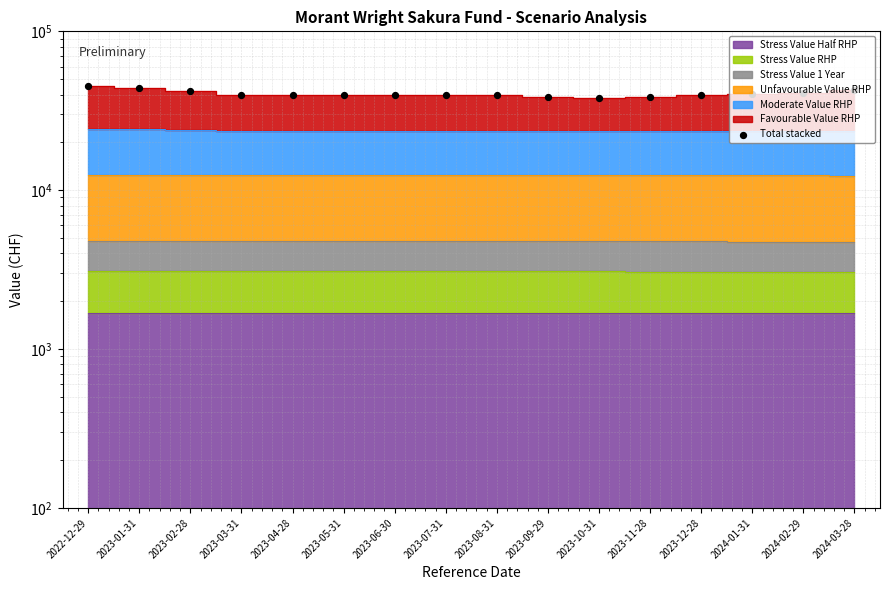

What is the ratio of the value at 2023-01-31 to the value at 2023-05-31?

1.1